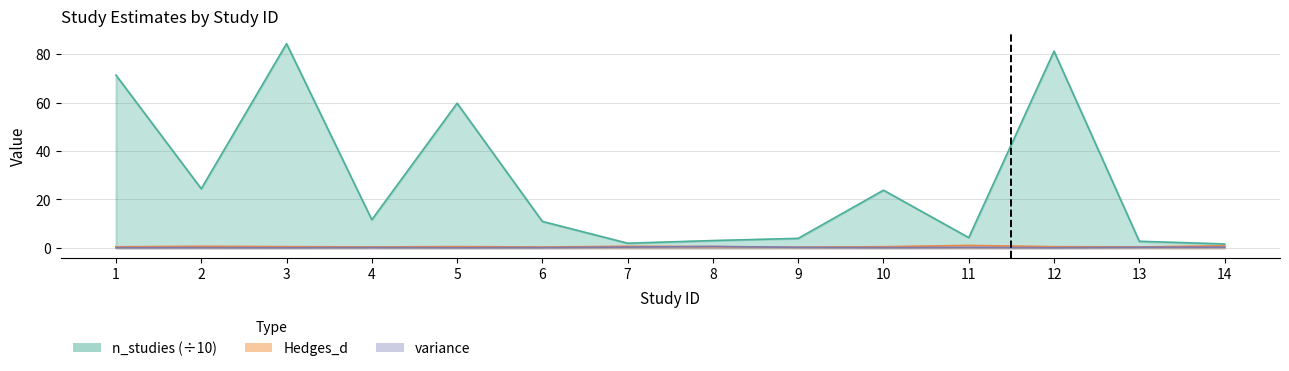

Where is the first local maximum for Hedges_d?

2